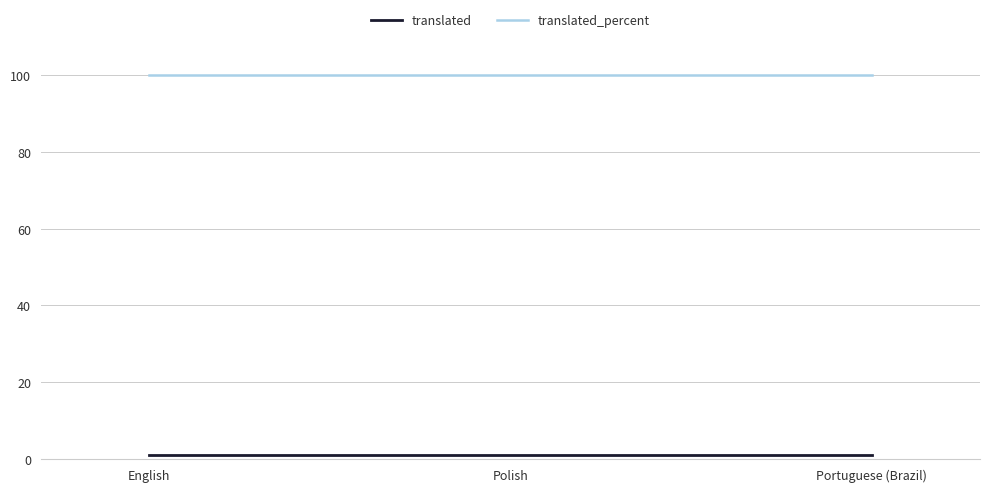

At how many categories does at least one series exceed 69?

3